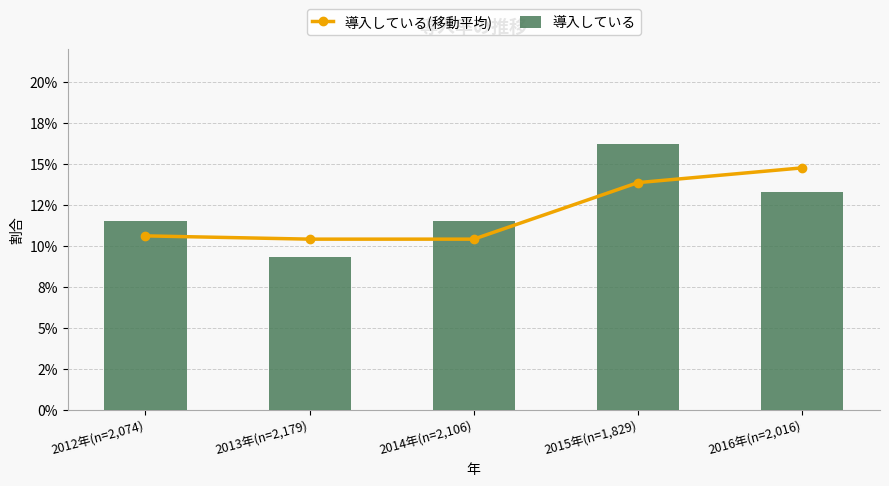

What position from the right is 2013年(n=2,179)?

4